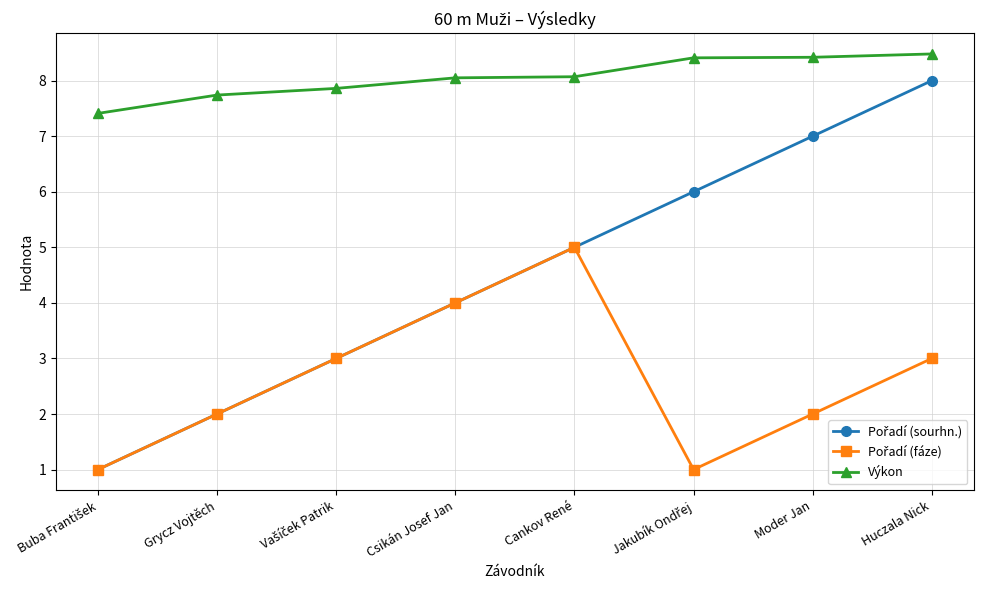

True or false: Výkon has a value of 8.1 at Csikán Josef Jan.

True